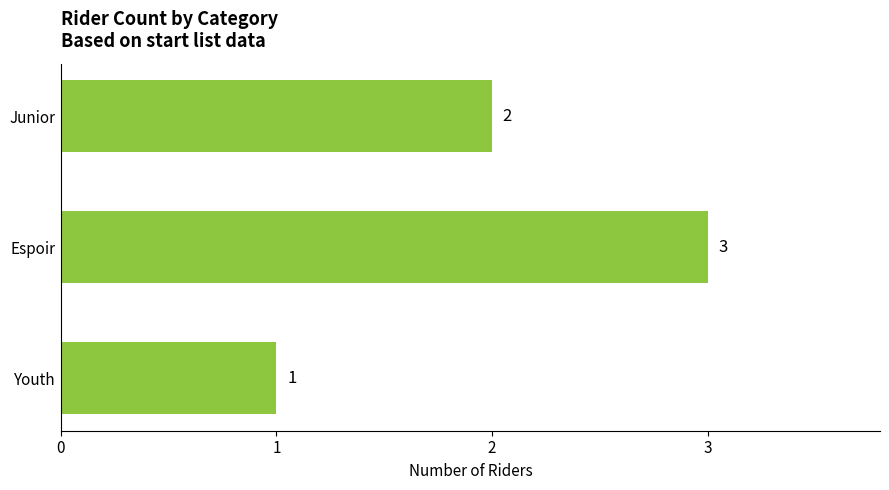

What is the average value?

2